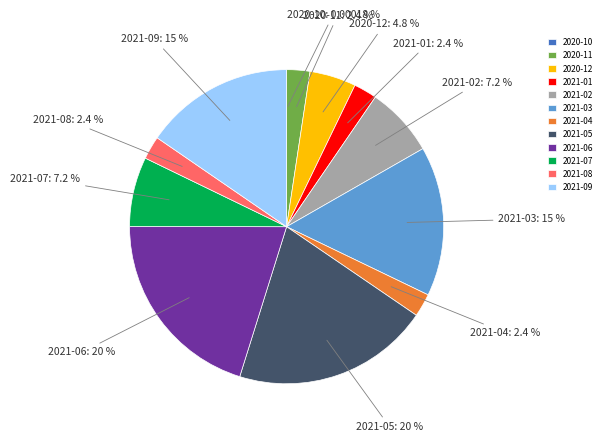

What portion of the pie excludes 2021-07?

92.8%